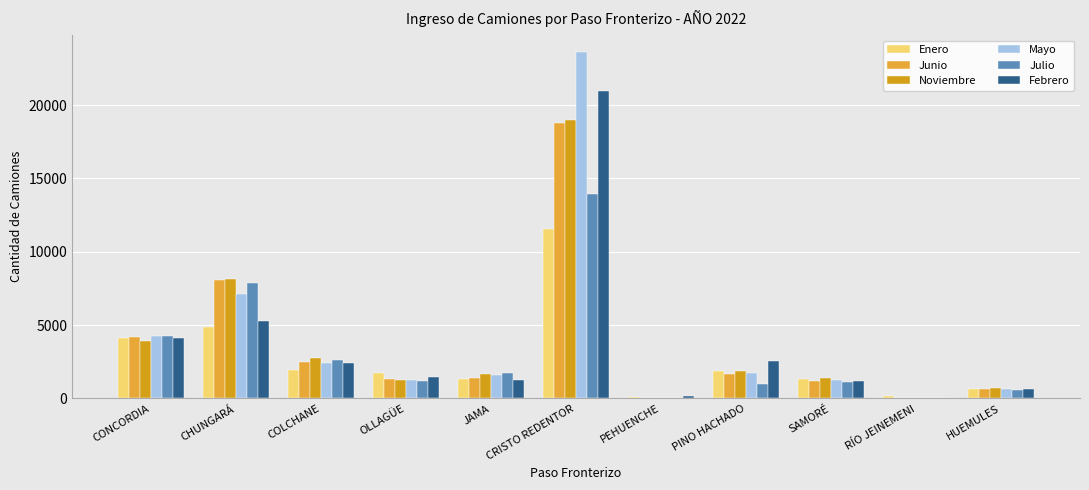

The Julio series shows 2923 at JAMA. True or false?

False